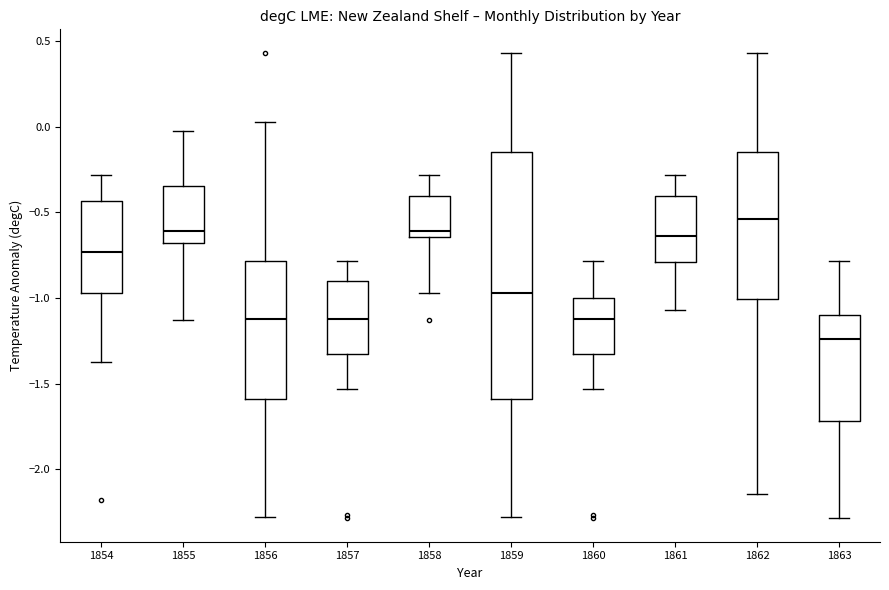

Reading left to right, read every box against the y-axis: the position of its median line, the range the box covers, and the ends of its whiskers. The values are not printed on the chart, so give them approximately, as read against the axis.

1854: median -0.75, box -0.95 to -0.45, whiskers -1.35 to -0.30
1855: median -0.60, box -0.70 to -0.35, whiskers -1.15 to 0.00
1856: median -1.10, box -1.60 to -0.80, whiskers -2.30 to 0.05
1857: median -1.10, box -1.35 to -0.90, whiskers -1.55 to -0.80
1858: median -0.60, box -0.65 to -0.40, whiskers -0.95 to -0.30
1859: median -0.95, box -1.60 to -0.15, whiskers -2.30 to 0.45
1860: median -1.10, box -1.35 to -1.00, whiskers -1.55 to -0.80
1861: median -0.65, box -0.80 to -0.40, whiskers -1.05 to -0.30
1862: median -0.55, box -1.00 to -0.15, whiskers -2.15 to 0.45
1863: median -1.25, box -1.70 to -1.10, whiskers -2.30 to -0.80